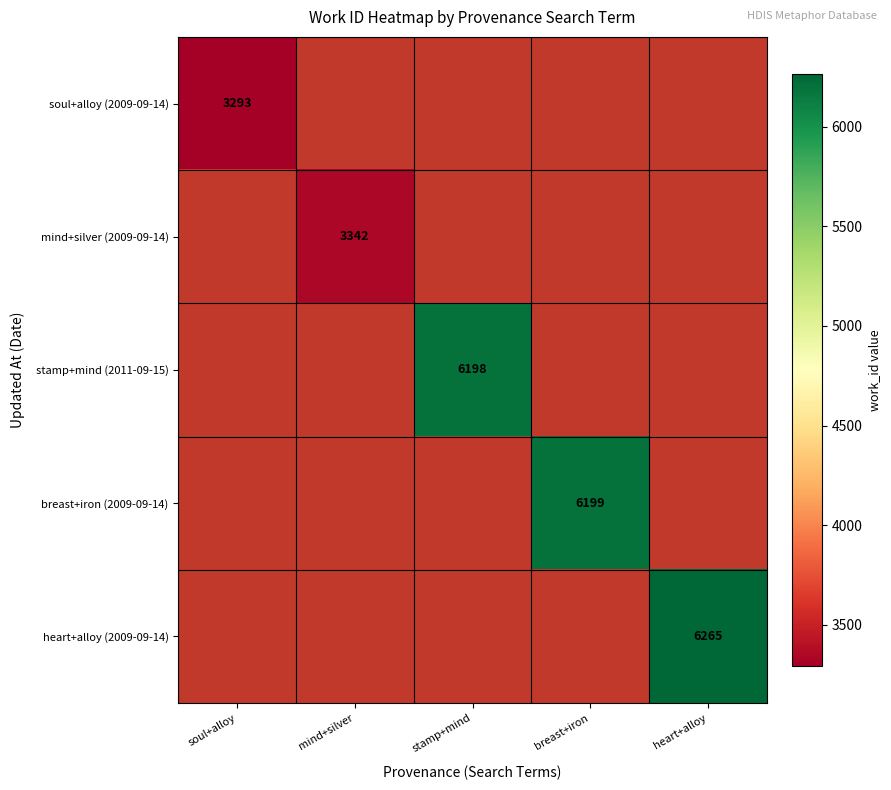

Which label corresponds to the largest value in the chart?

heart+alloy